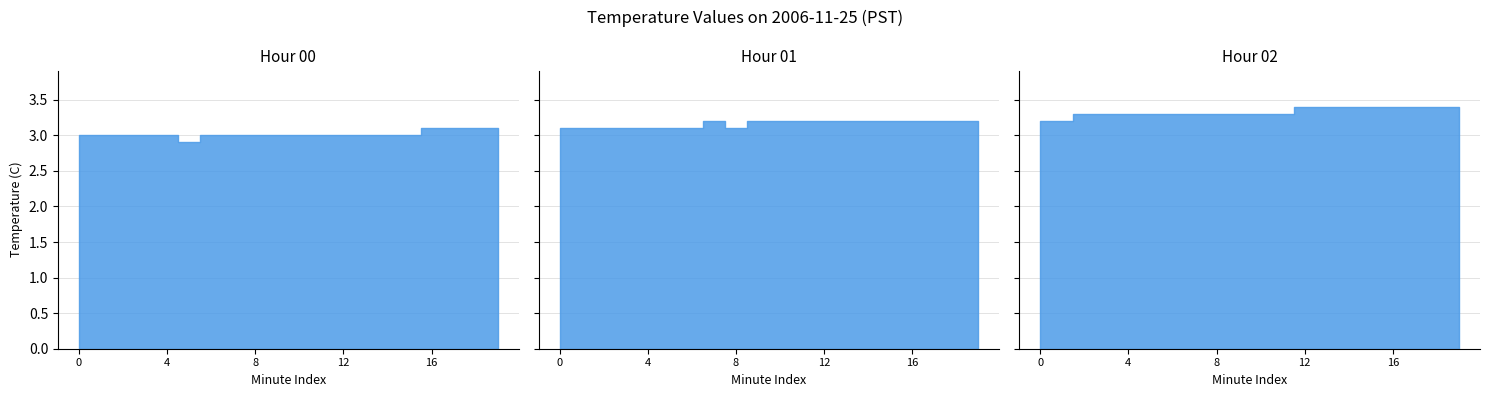

How many series are shown in this chart?

3